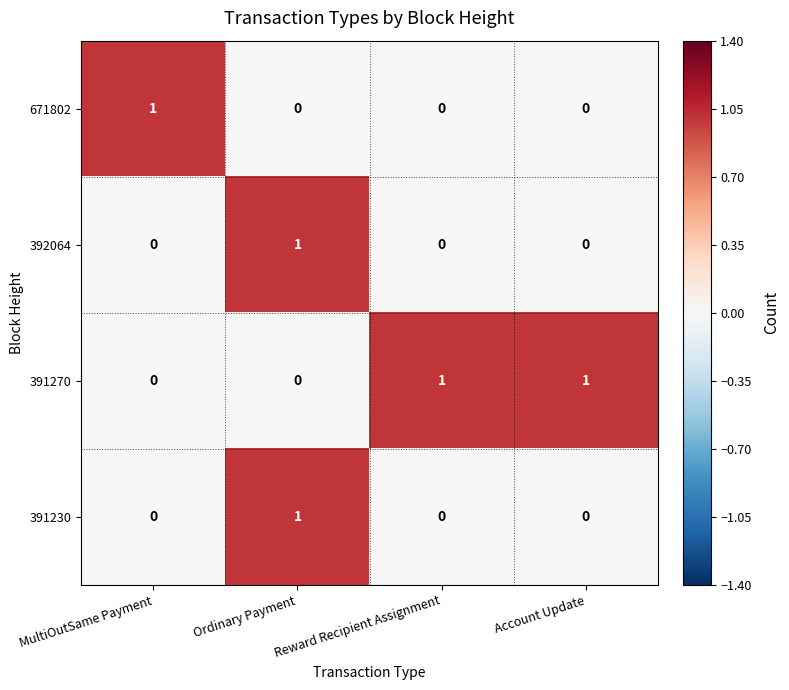

What is the difference between the highest and lowest values at Ordinary Payment?

1